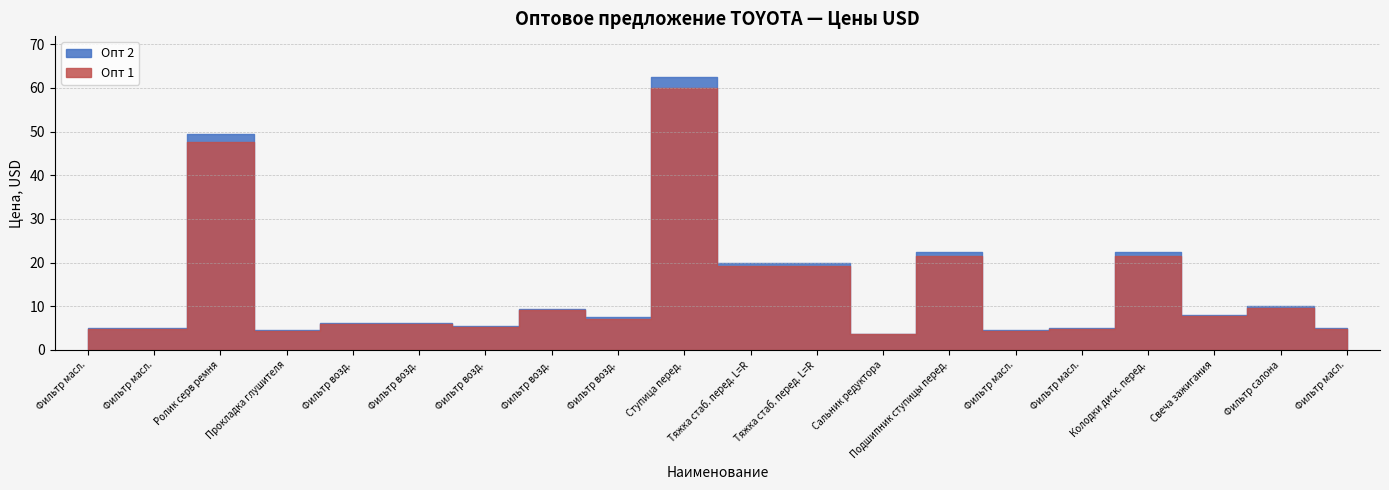

What is the total value across all series at Тяжка стаб. перед. L=R?

39.2